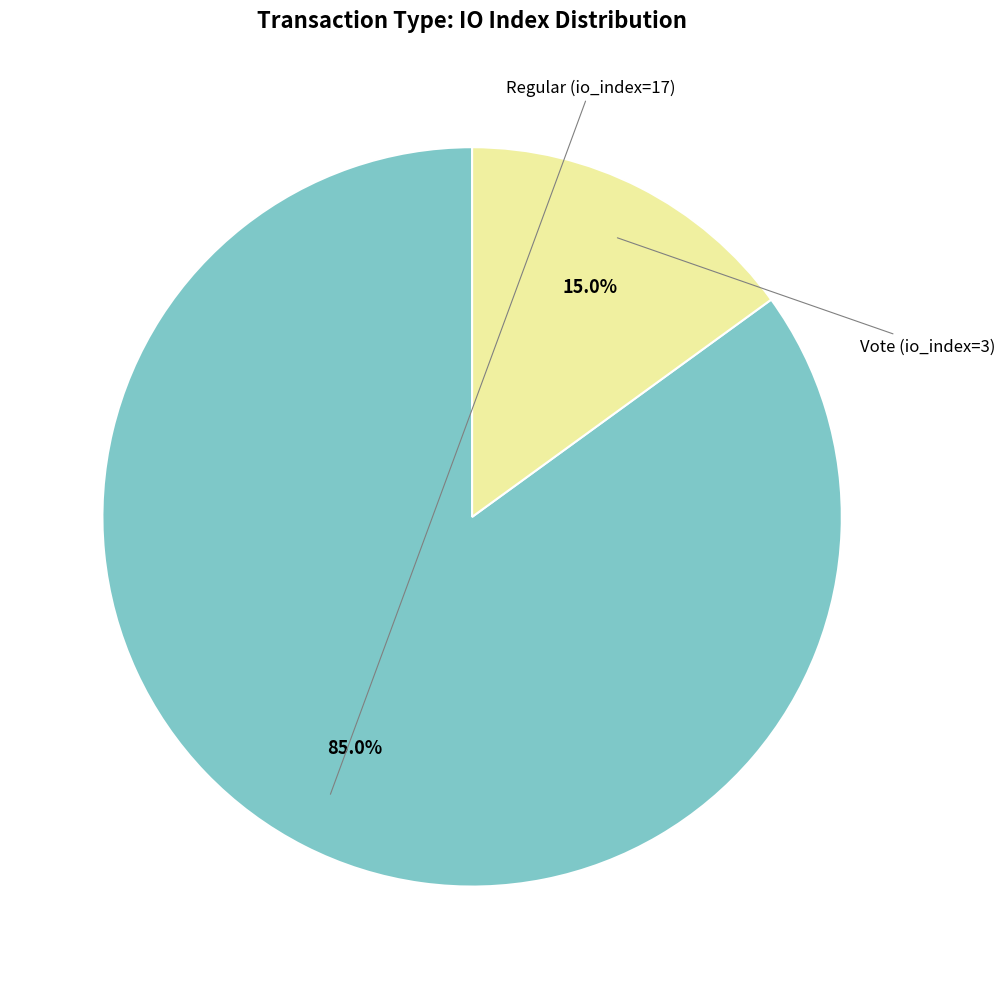

Does any single category account for the majority?

Yes